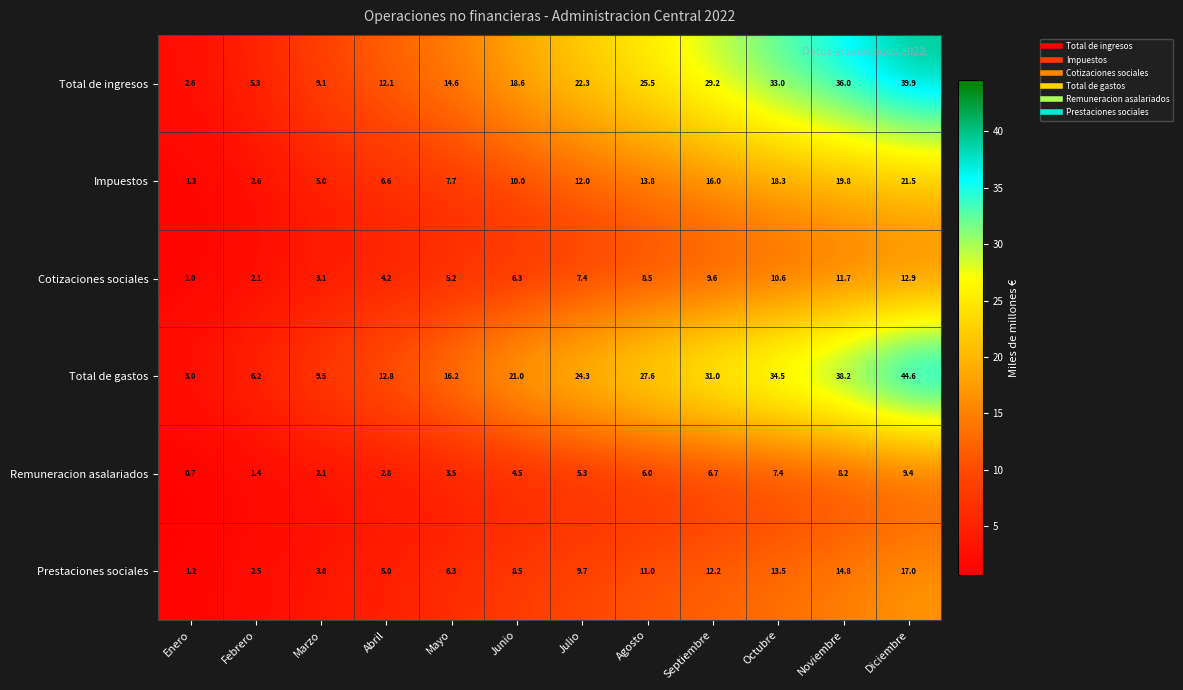

Rank the series by their maximum value, from highest to lowest.

Total de gastos, Total de ingresos, Impuestos, Prestaciones sociales, Cotizaciones sociales, Remuneracion asalariados